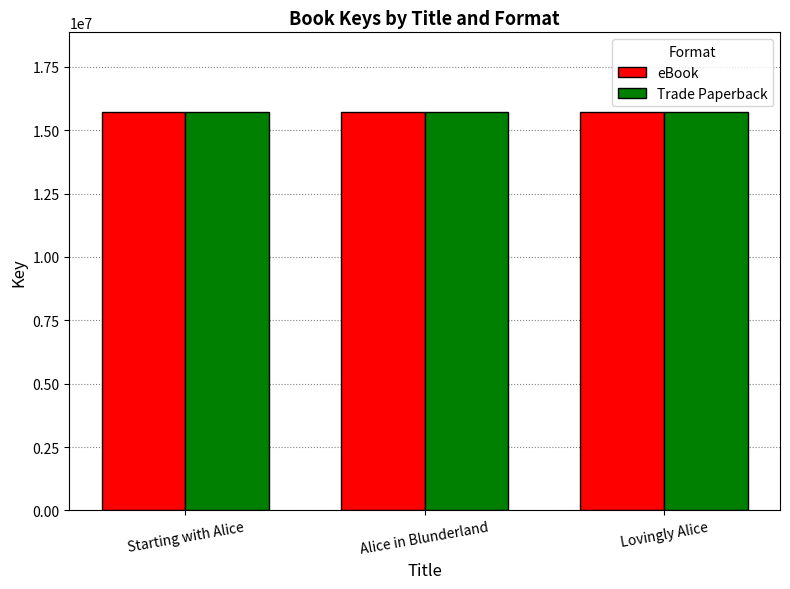

Read the Trade Paperback value at Starting with Alice, to the nearest 50.

15718050